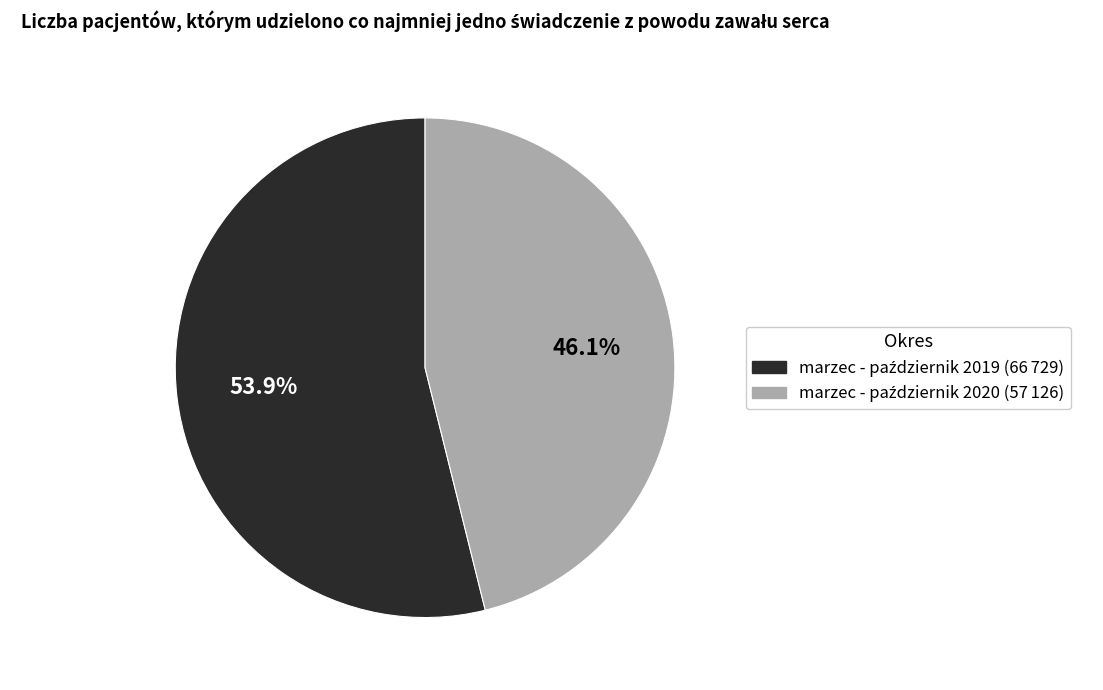

Is there a majority slice in this chart?

Yes